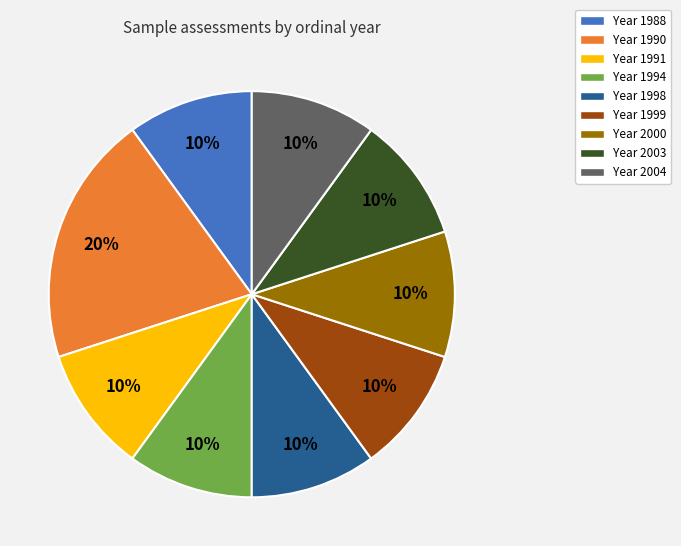

To the nearest percent, what is the combined percentage of Year 2004 and Year 1990?

30%